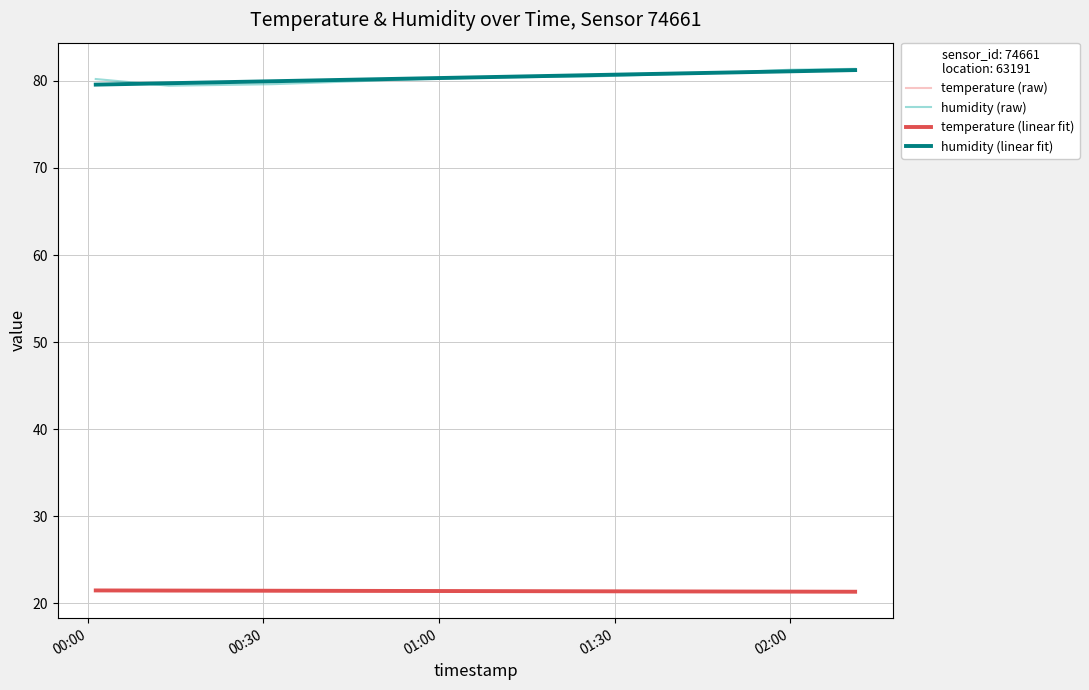

What is the average value of the humidity (raw) series?

80.5